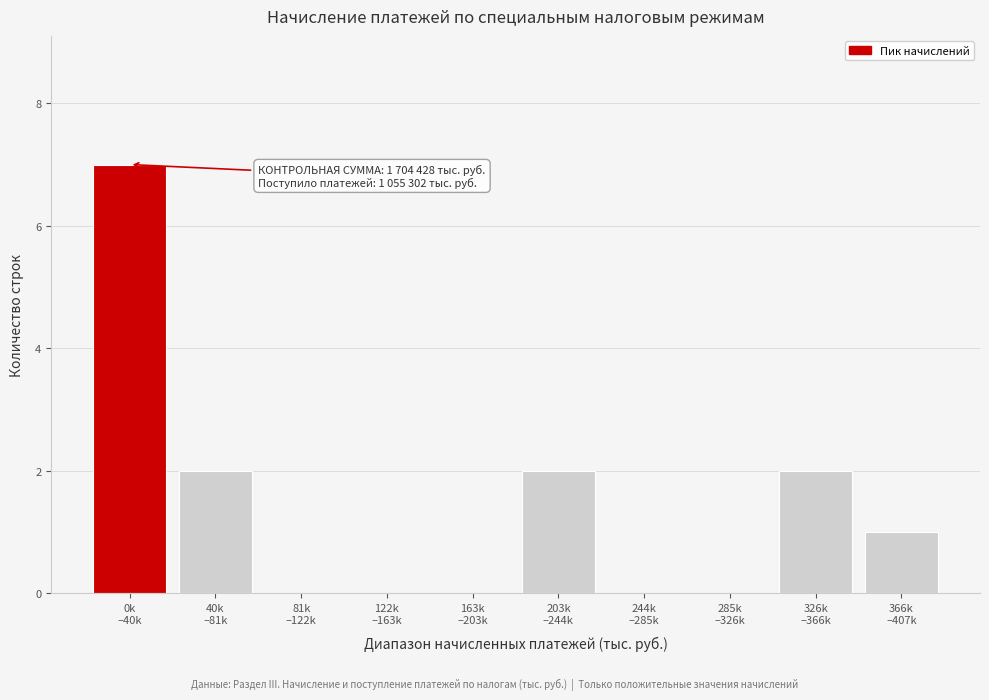

How many data points does each series have?

10